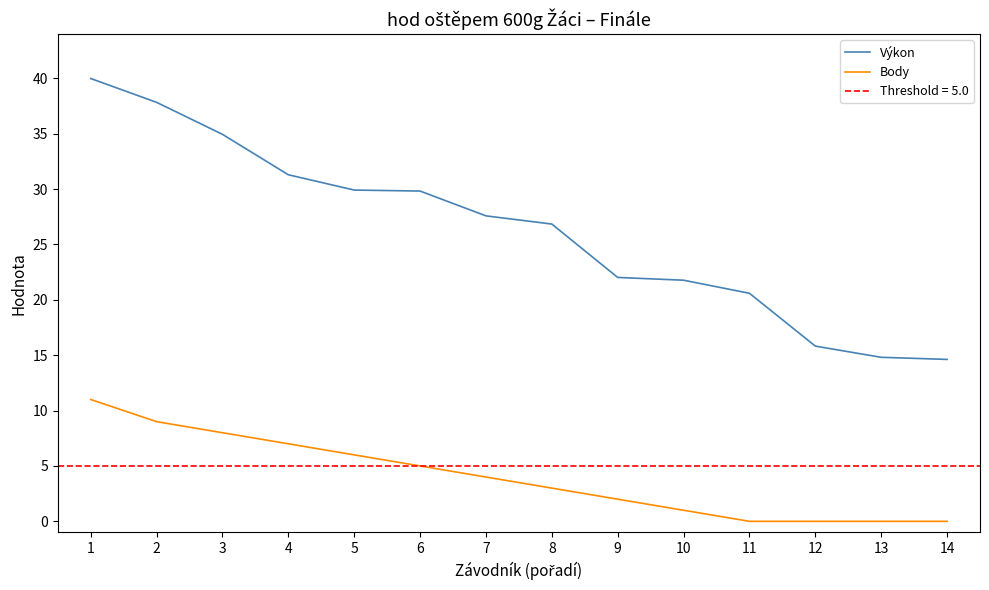

What is the difference between the Body values at 8 and 13?

3.0